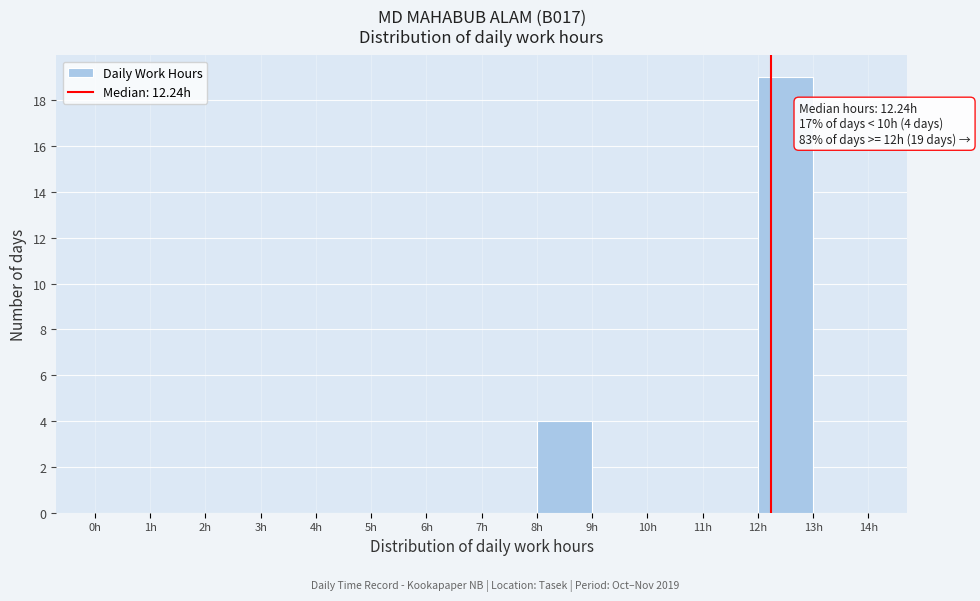

Which range on the x-axis has the tallest bar?

12 to 13